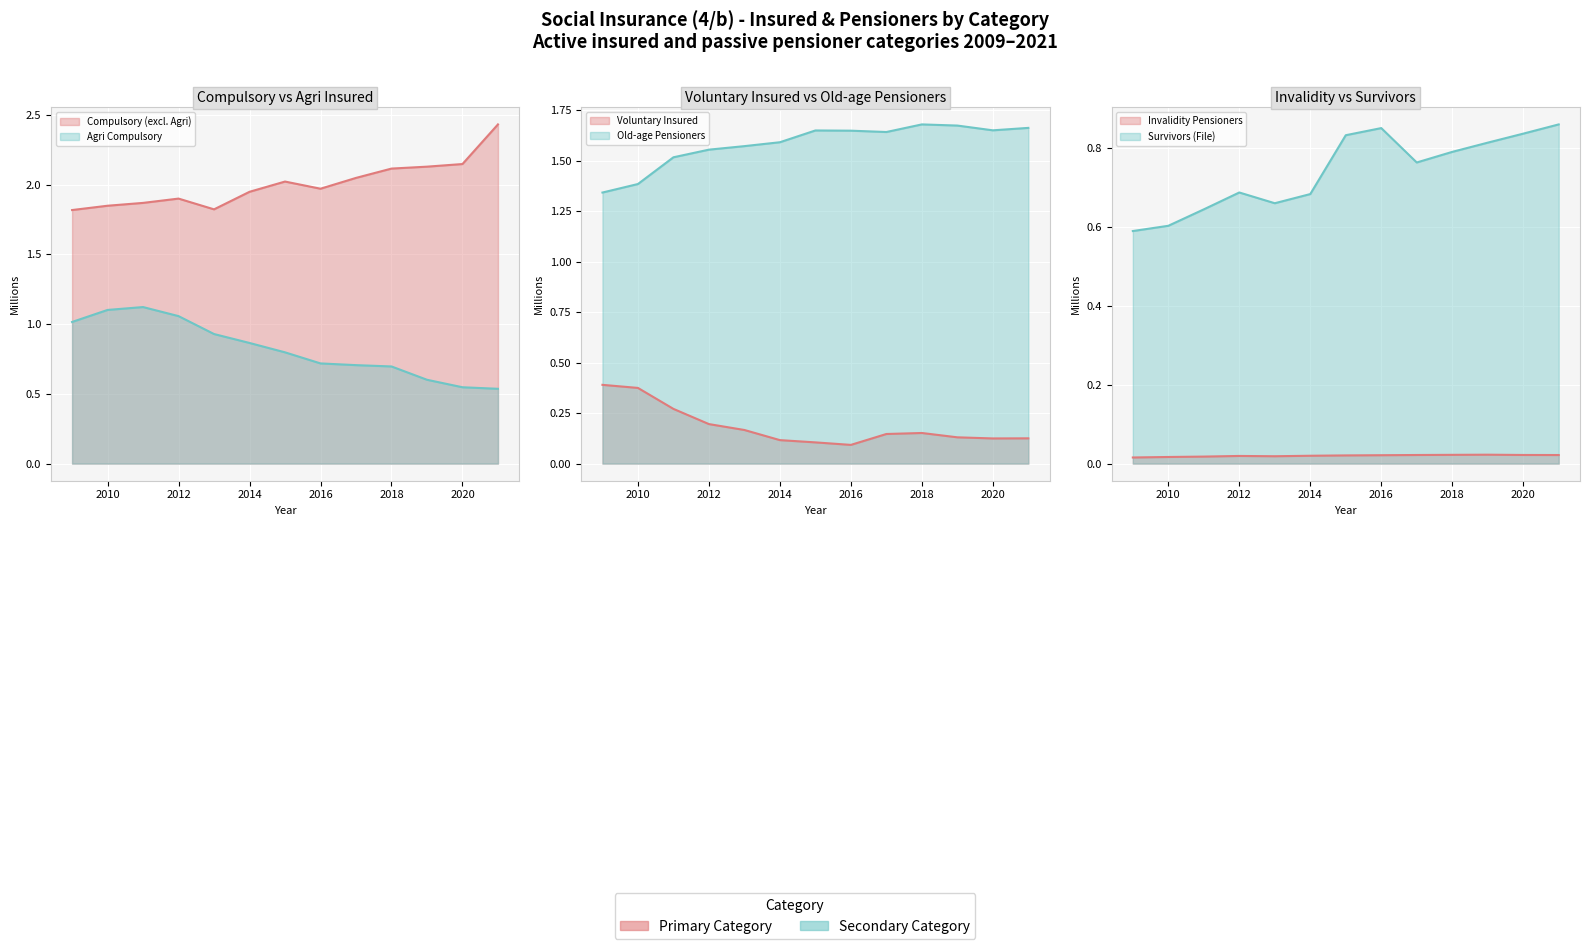

Rank the series by their maximum value, from lowest to highest.

Invalidity Pensioners, Voluntary Insured, Survivors (File), Insured (Agri Compulsory), Old-age Pensioners, Insured (Compulsory, excl. Agri)